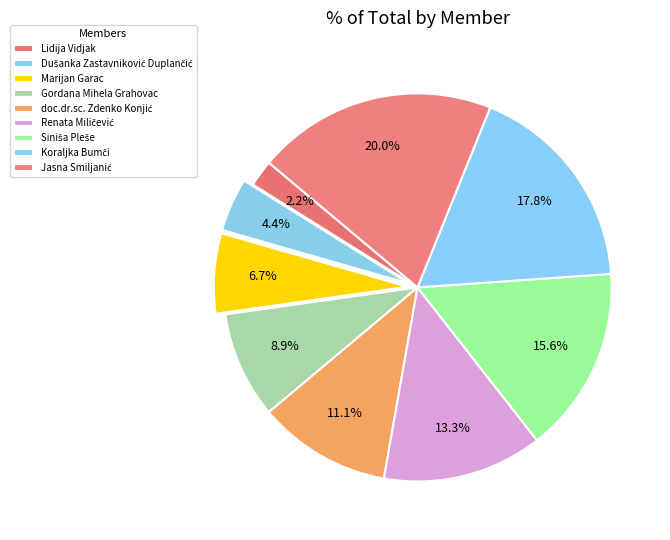

How many slices are in this pie chart?

9